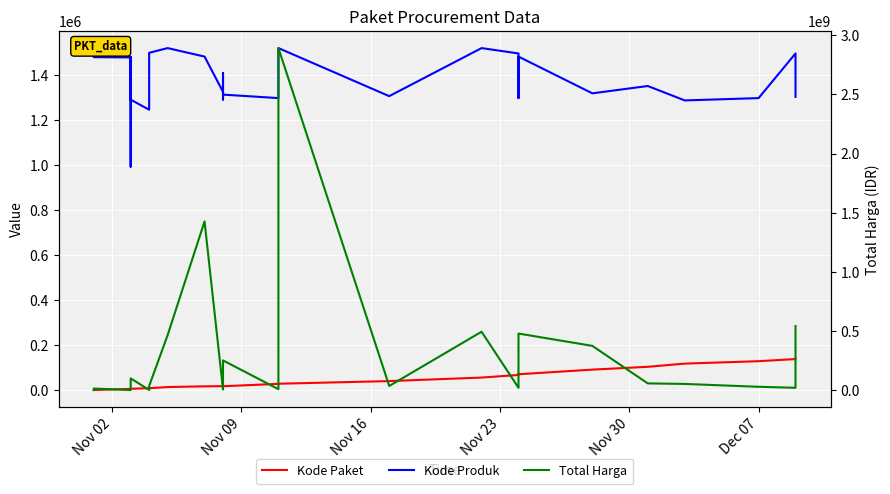

How many values in the Total Harga series are below 27412000?

17